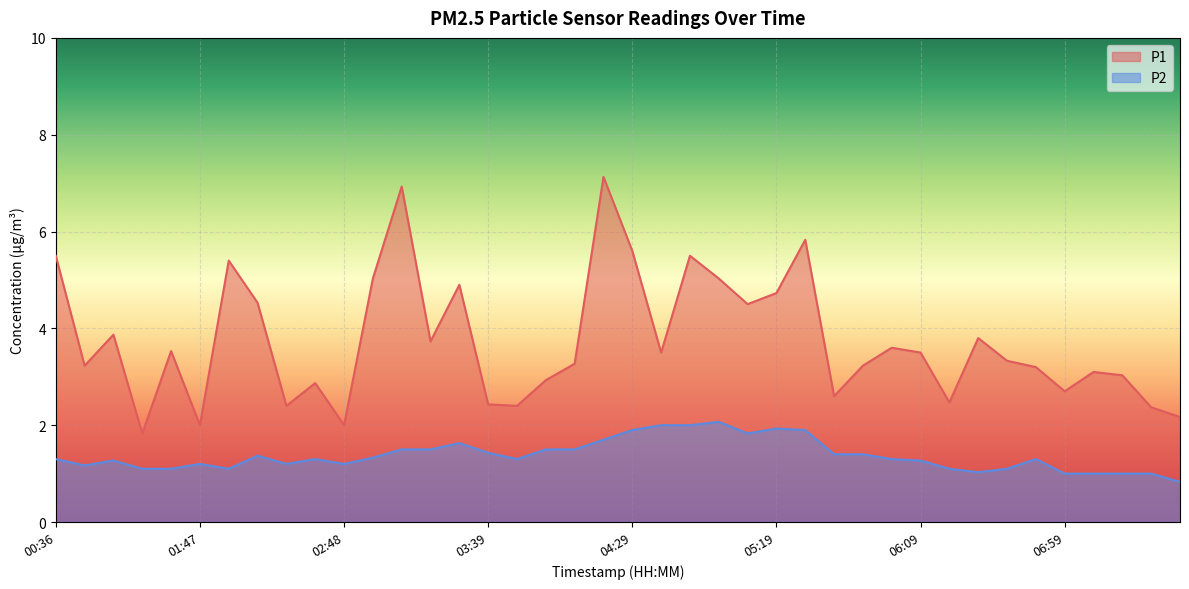

What is the label of the 35th point from the left?

06:49